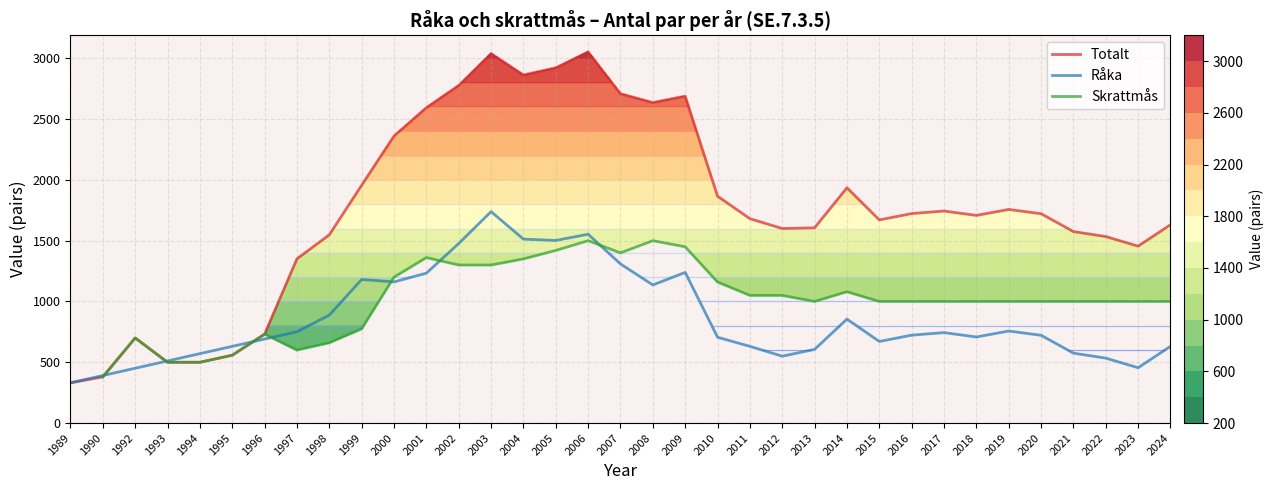

Is it true that Totalt equals 2709 at 2007?

True